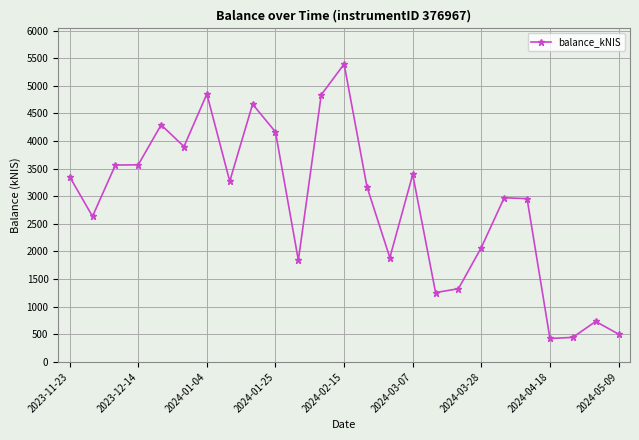

What is the average value?

2859.4